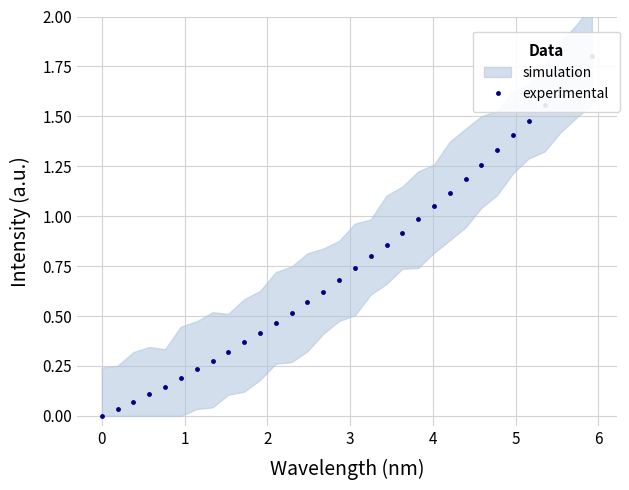

What is the average value?

0.8